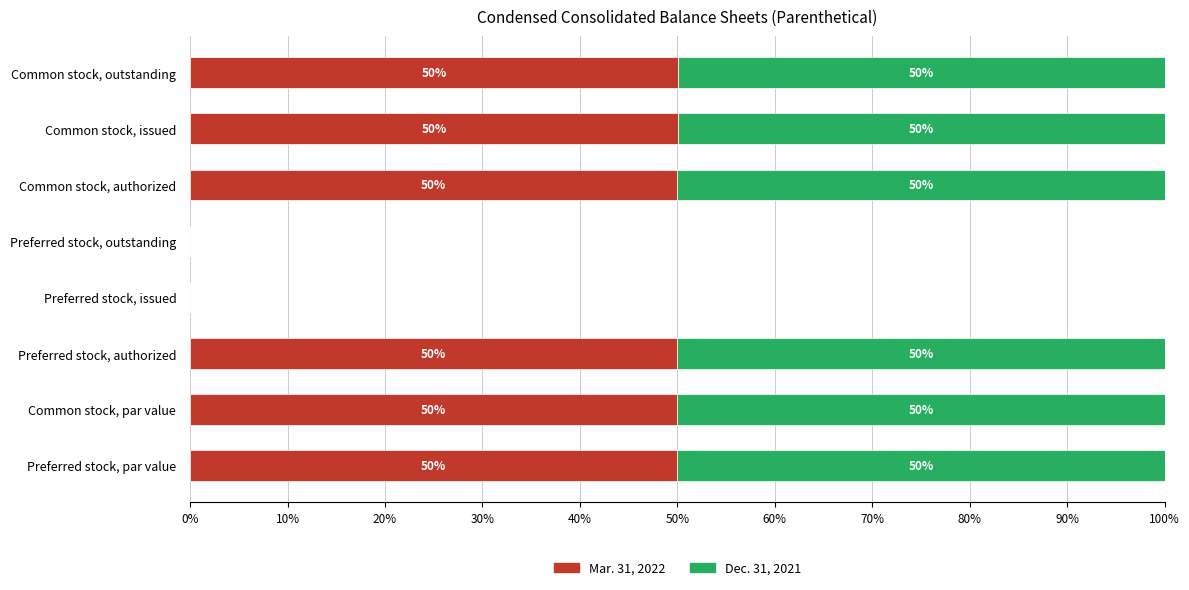

The Mar. 31, 2022 series shows 68.0 at Common stock, par value. True or false?

False